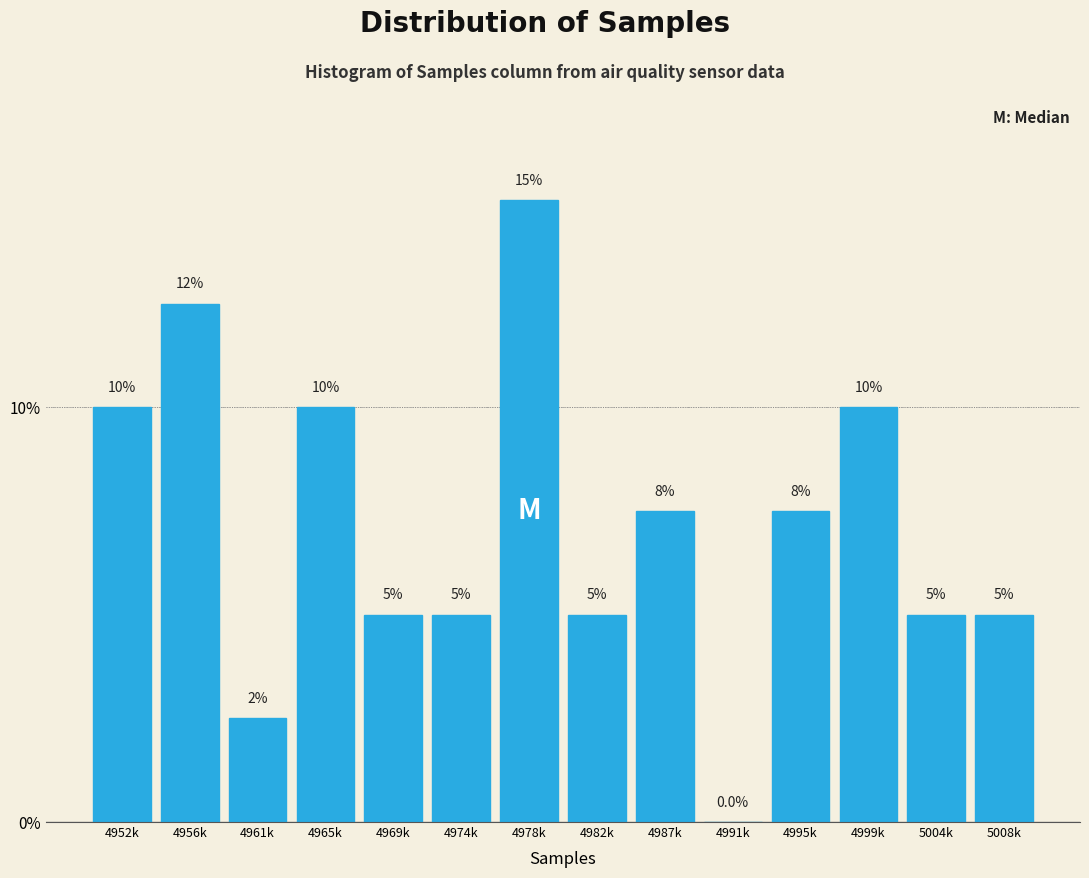

Reading left to right, transcribe all the data shown in this chart.

4952k=10.0	4956k=12.5	4961k=2.5	4965k=10.0	4969k=5.0	4974k=5.0	4978k=15.0	4982k=5.0	4987k=7.5	4991k=0.0	4995k=7.5	4999k=10.0	5004k=5.0	5008k=5.0